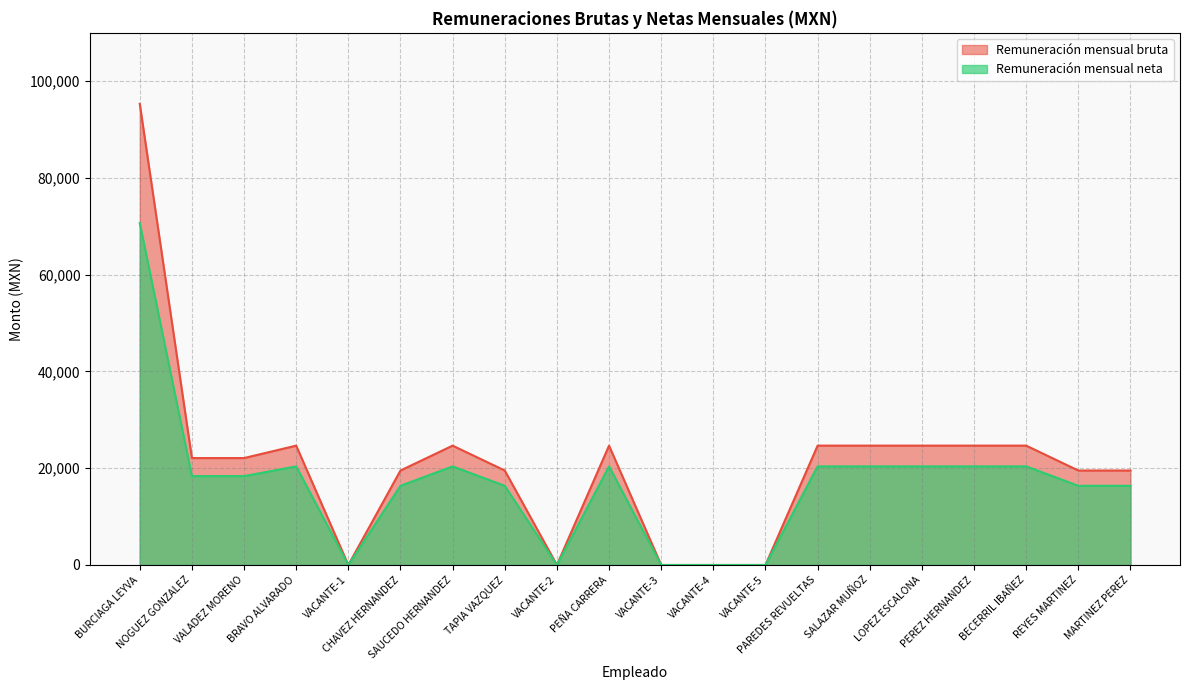

What are all the series names shown in the legend?

Remuneración mensual bruta, Remuneración mensual neta